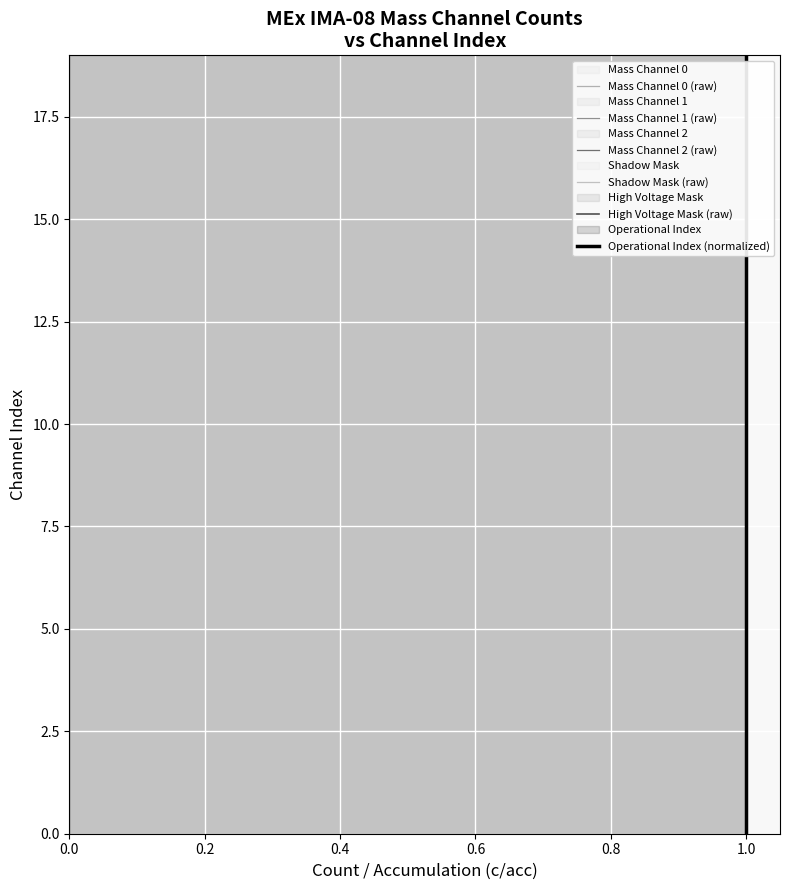

What is the difference between the Mass Channel 2 (raw) values at 9 and 16?

7